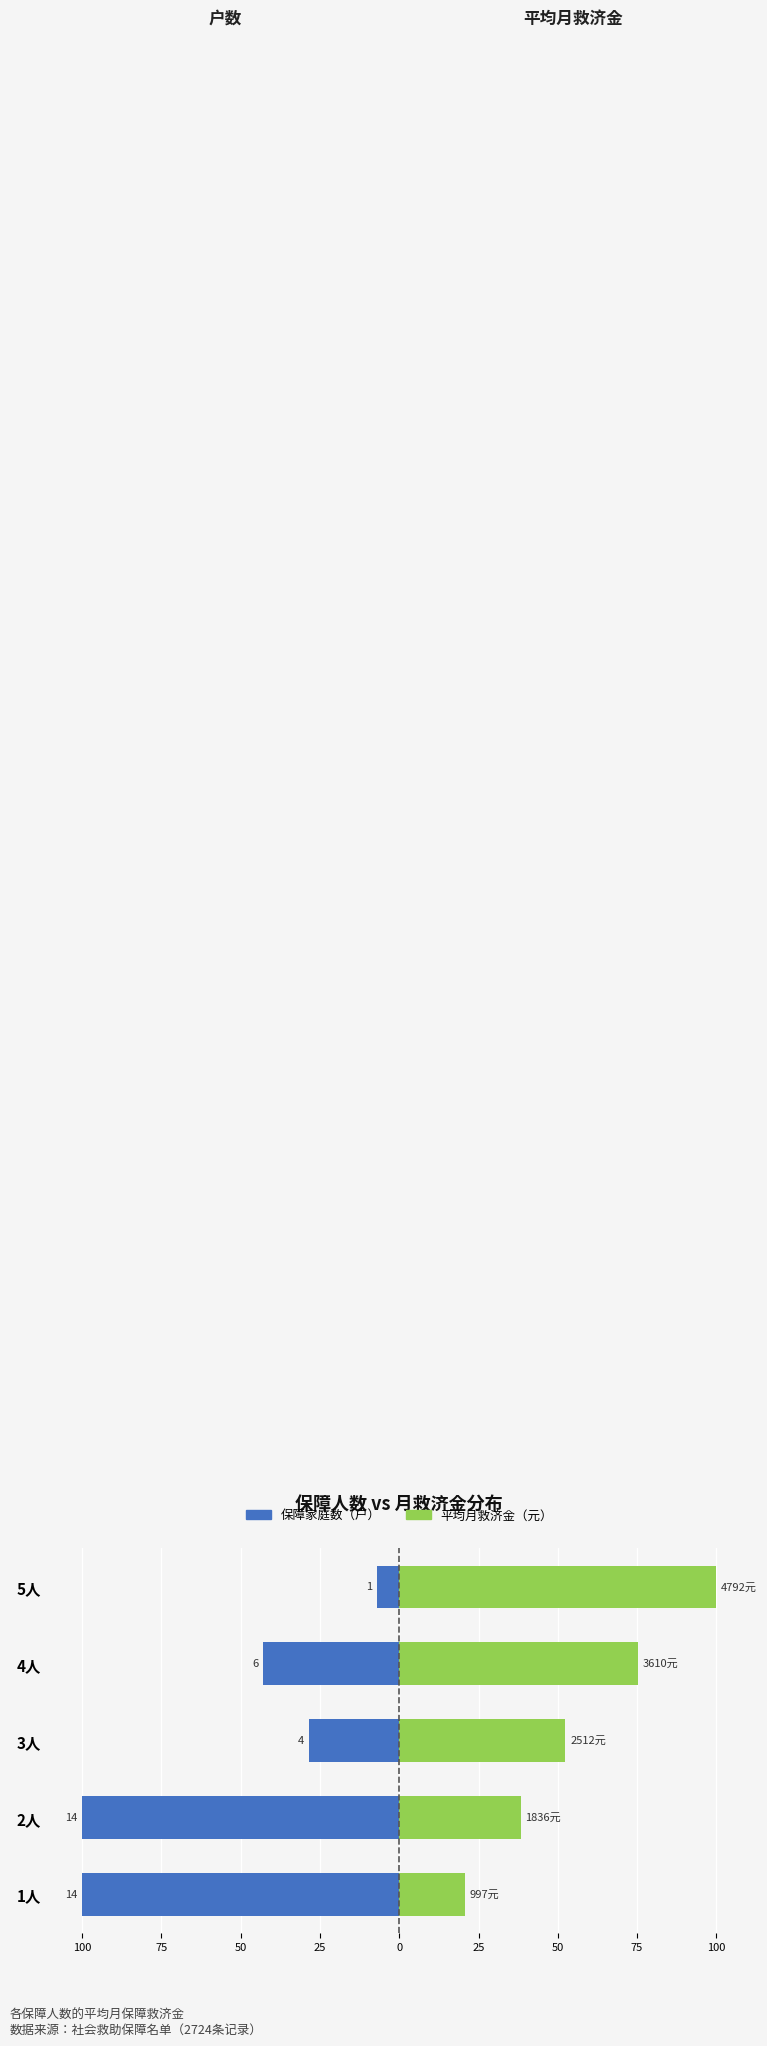

What is the value of the 平均月救济金（元） bar at the 4th from the left?

75.3